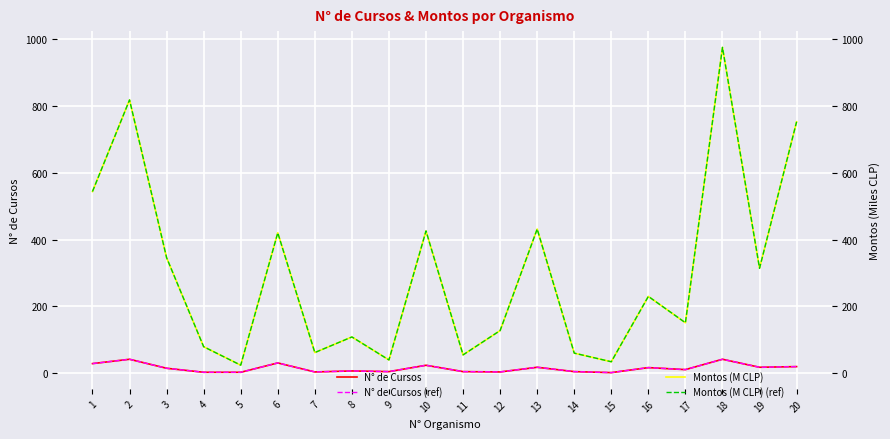

What is the difference between the N° de Cursos (ref) values at 13 and 3?

3.0